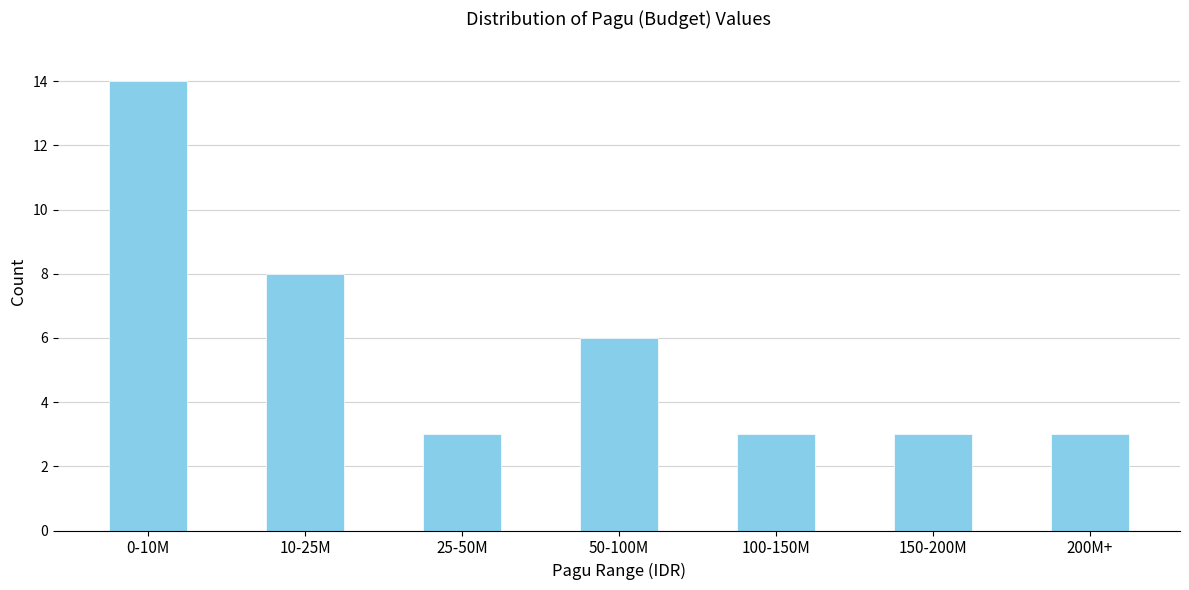

Reading right to left, extract all data points from this chart.

3	3	3	6	3	8	14